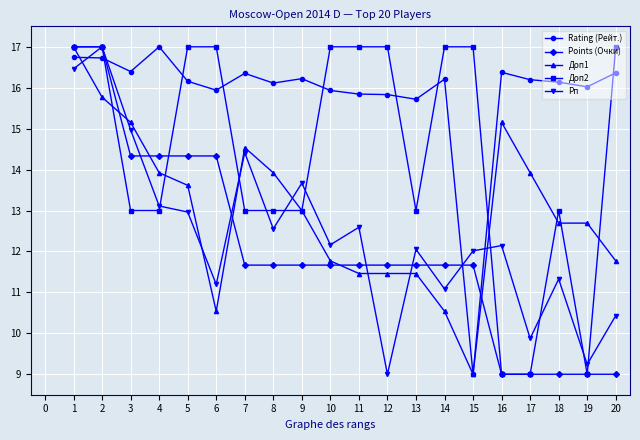

What is the greatest value displayed?

17.0